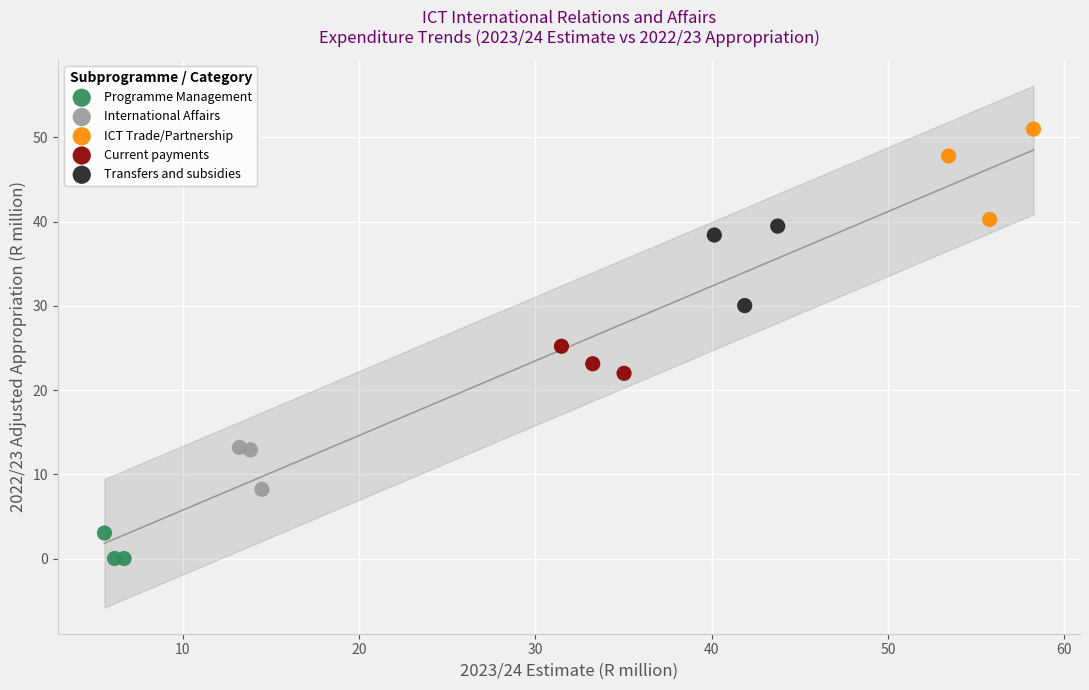

What are all the series names shown in the legend?

Programme Management, International Affairs, ICT Trade/Partnership, Current payments, Transfers and subsidies